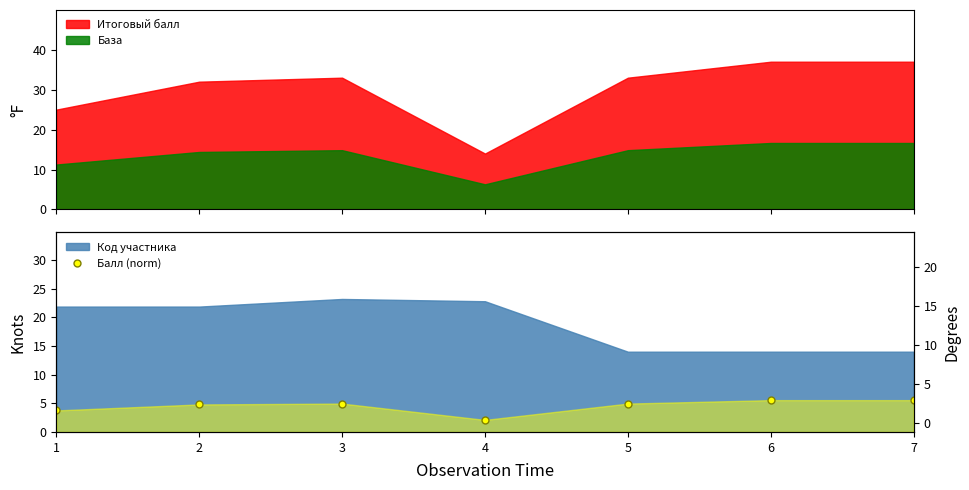

Which label corresponds to the largest value in the chart?

6